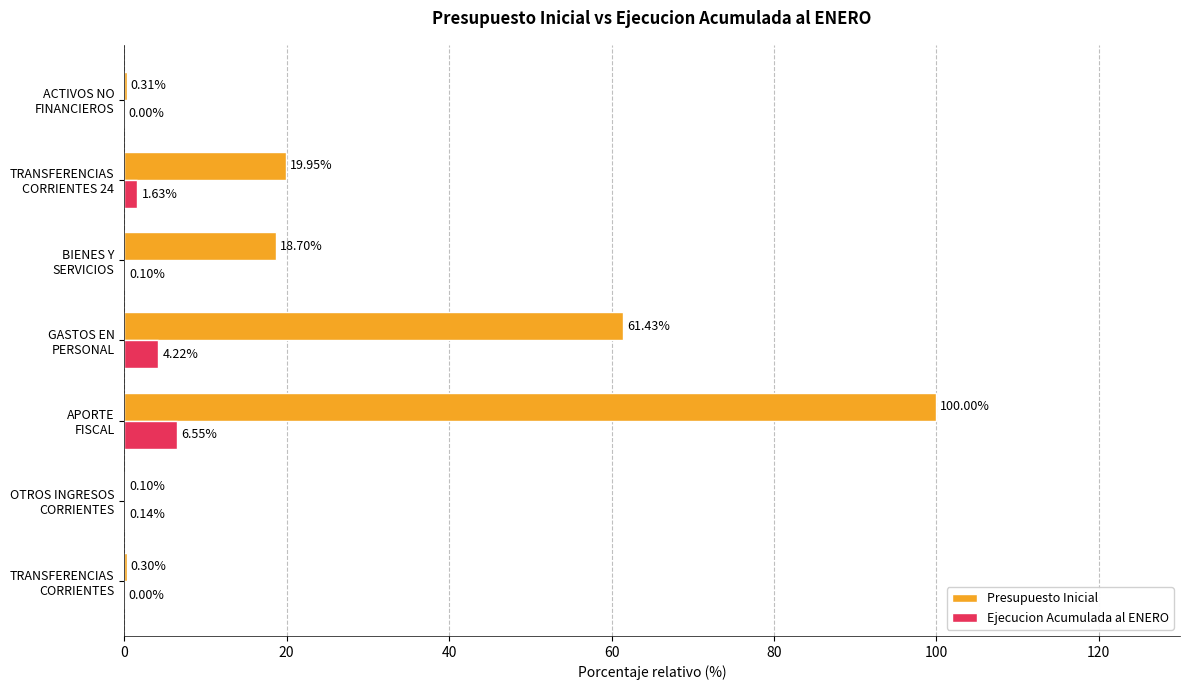

What is the sum of all Ejecucion Acumulada al ENERO values?

12.6